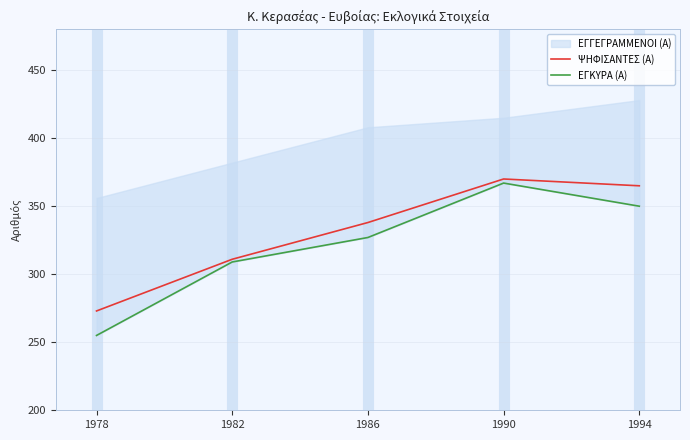

The ΨΗΦΙΣΑΝΤΕΣ (Α) series shows 370 at 1990. True or false?

True